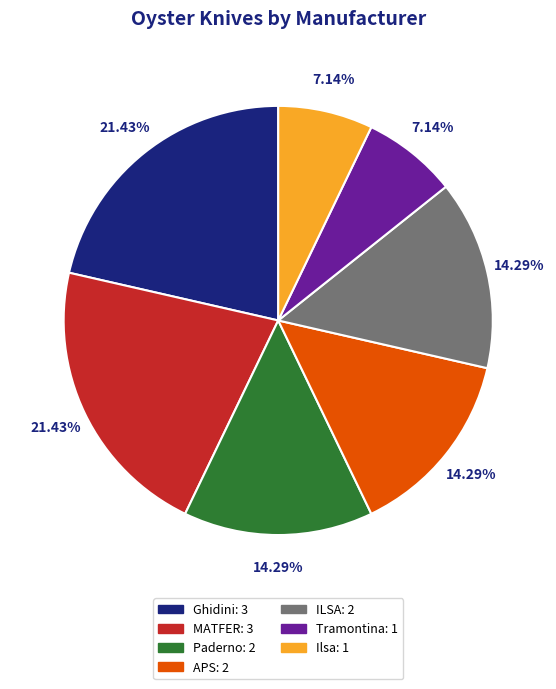

To the nearest percent, what portion does Paderno represent?

14%